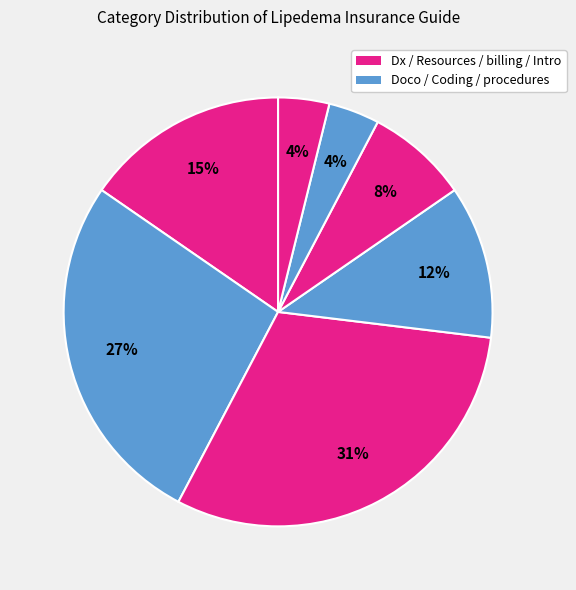

Count the number of slices in the pie.

7